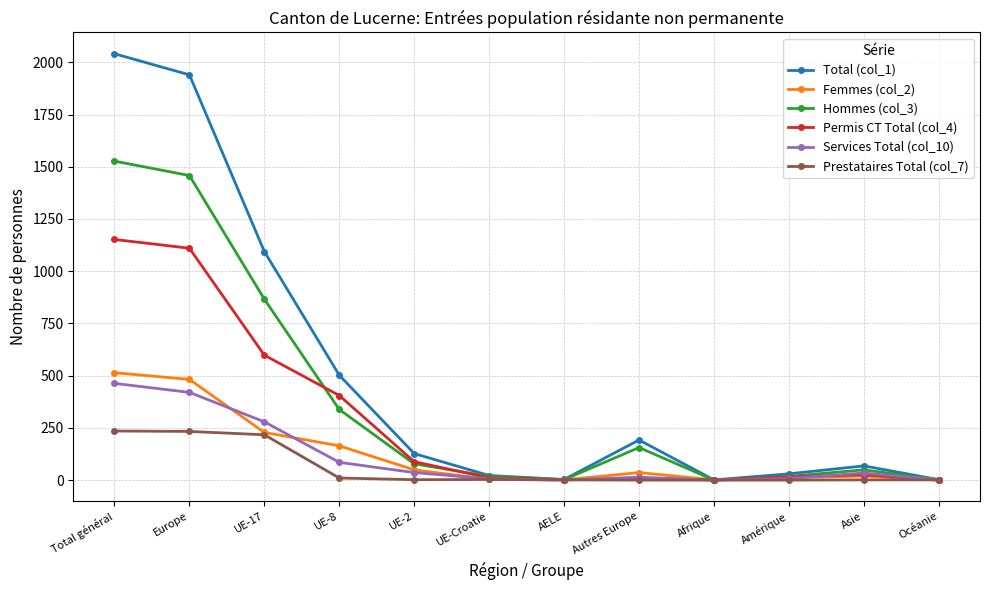

What is the spread (max minus min) of values at Autres Europe?

192